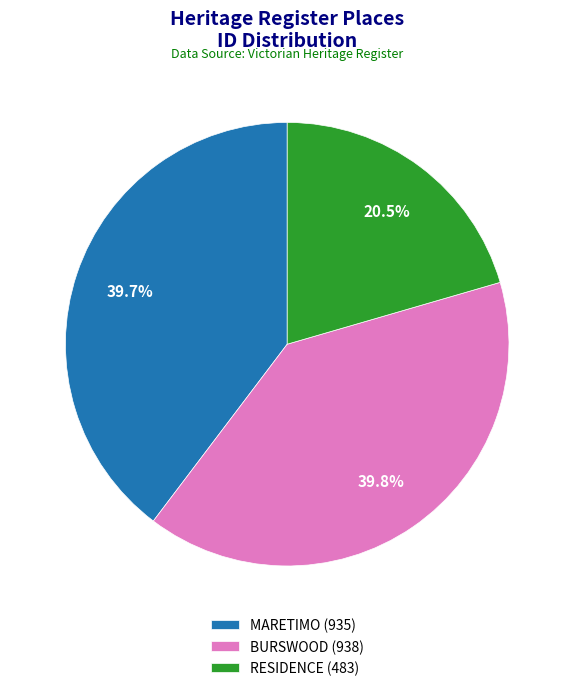

To the nearest percent, what is the difference between the largest and smallest slice percentages?

19%